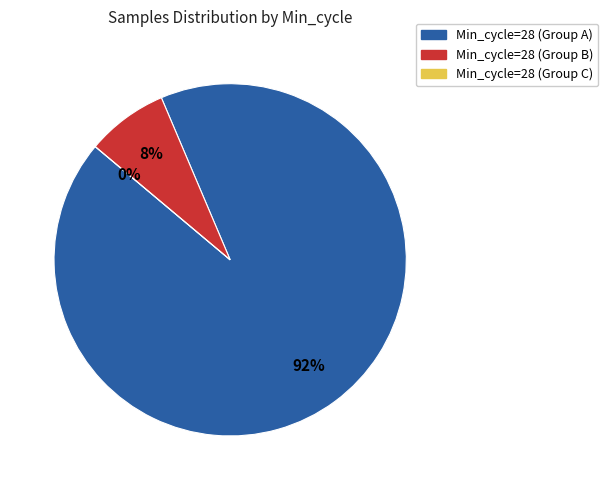

True or false: 28 accounts for 11% of the total.

False